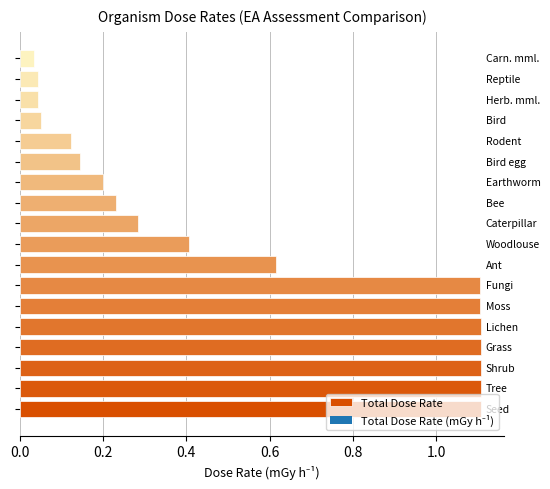

What is the maximum value shown in the chart?

1.1